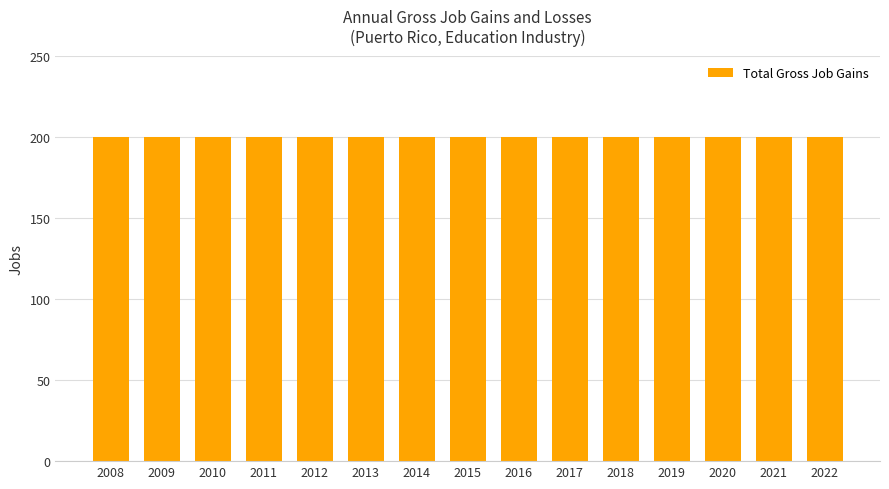

At which label is Total Gross Job Gains closest to 200?

2008